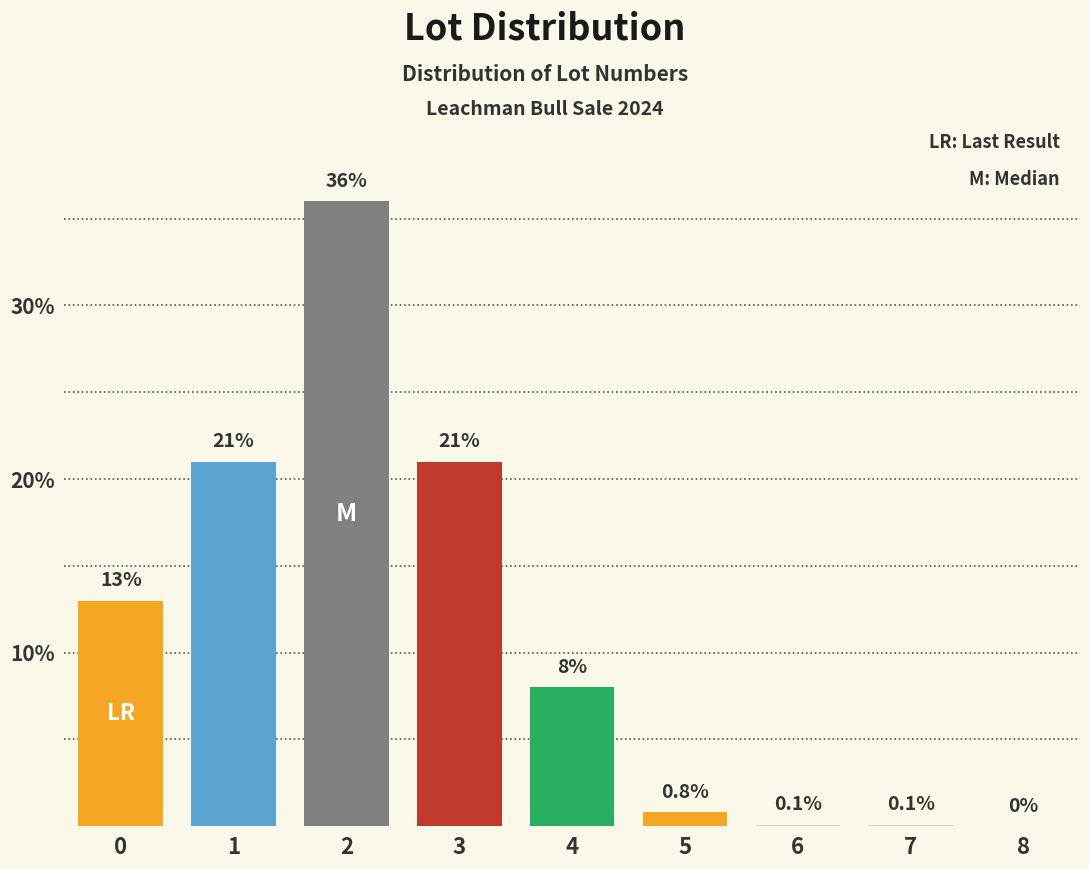

Reading left to right, extract all data points from this chart.

0=13.0	1=21.0	2=36.0	3=21.0	4=8.0	5=0.8	6=0.1	7=0.1	8=0.0